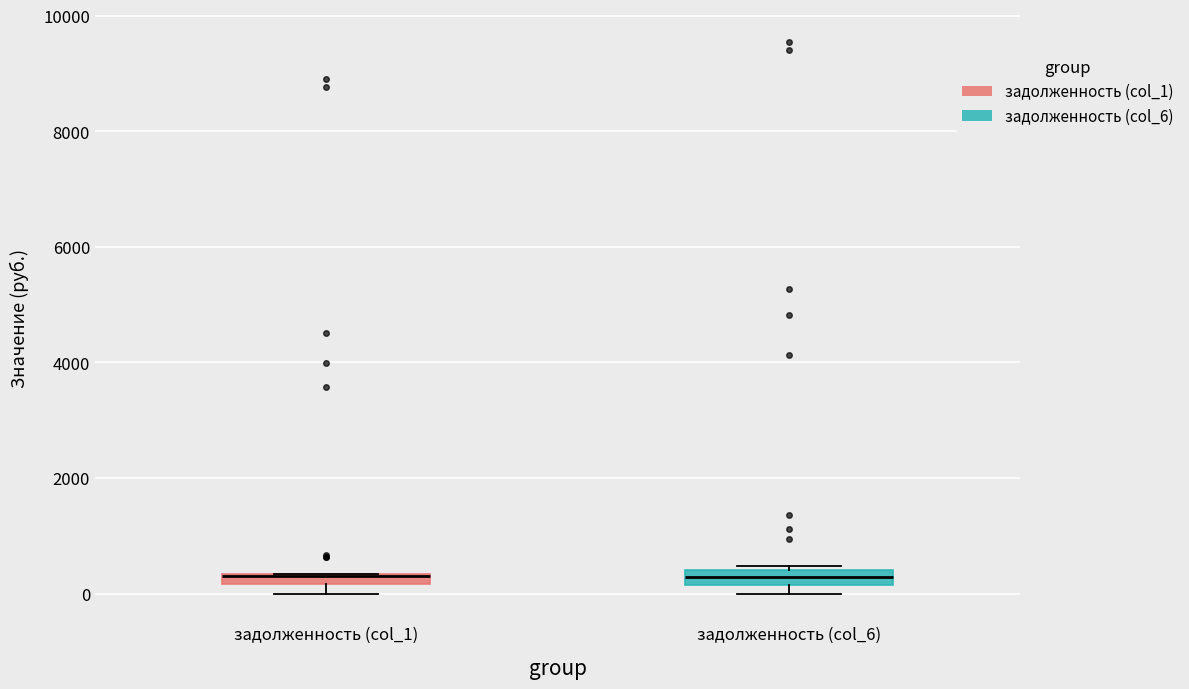

Where is the lower edge of the box for задолженность (col_1) on the y-axis? The values are not printed on the chart, so give them approximately, as read against the axis.

200